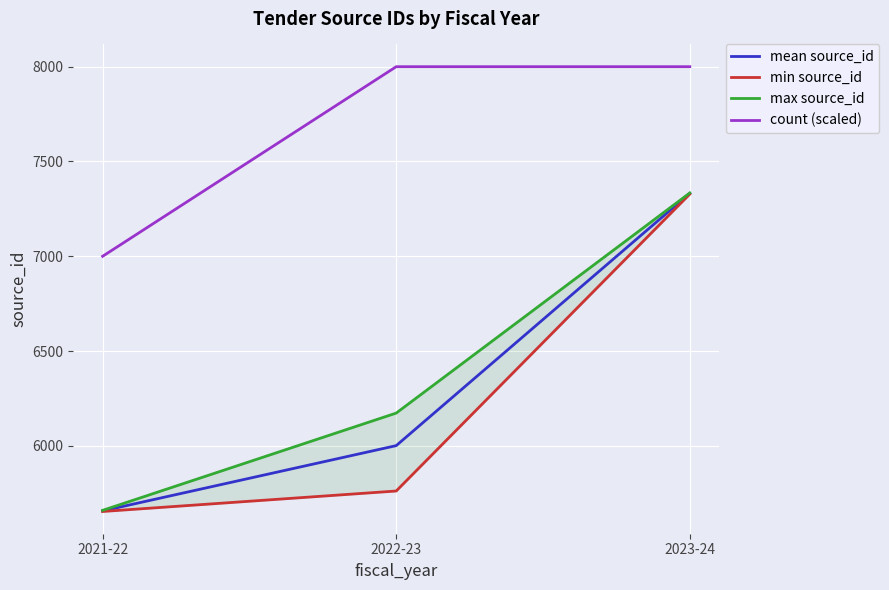

Is it true that mean source_id equals 9862.0 at 2021-22?

False